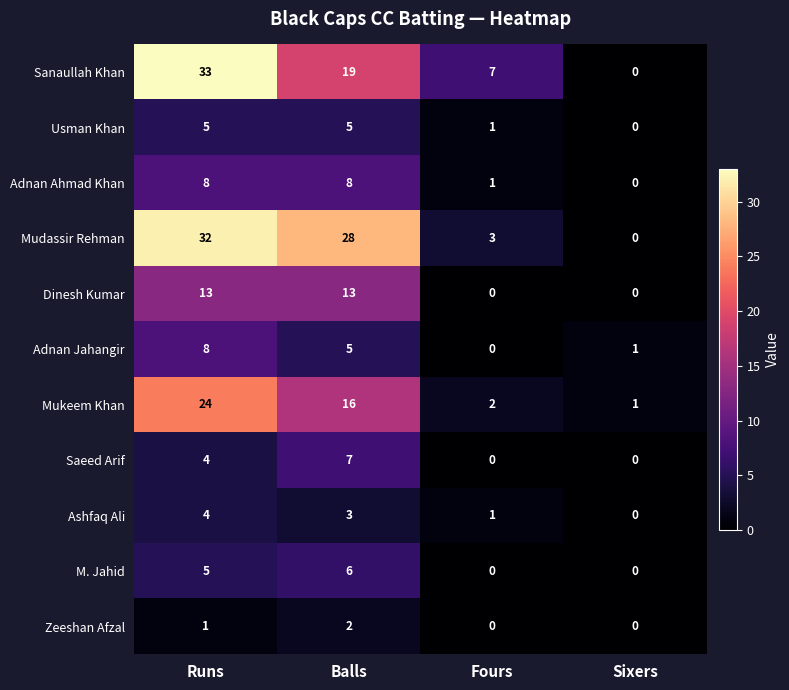

Which series has the largest range (max minus min)?

Sanaullah Khan